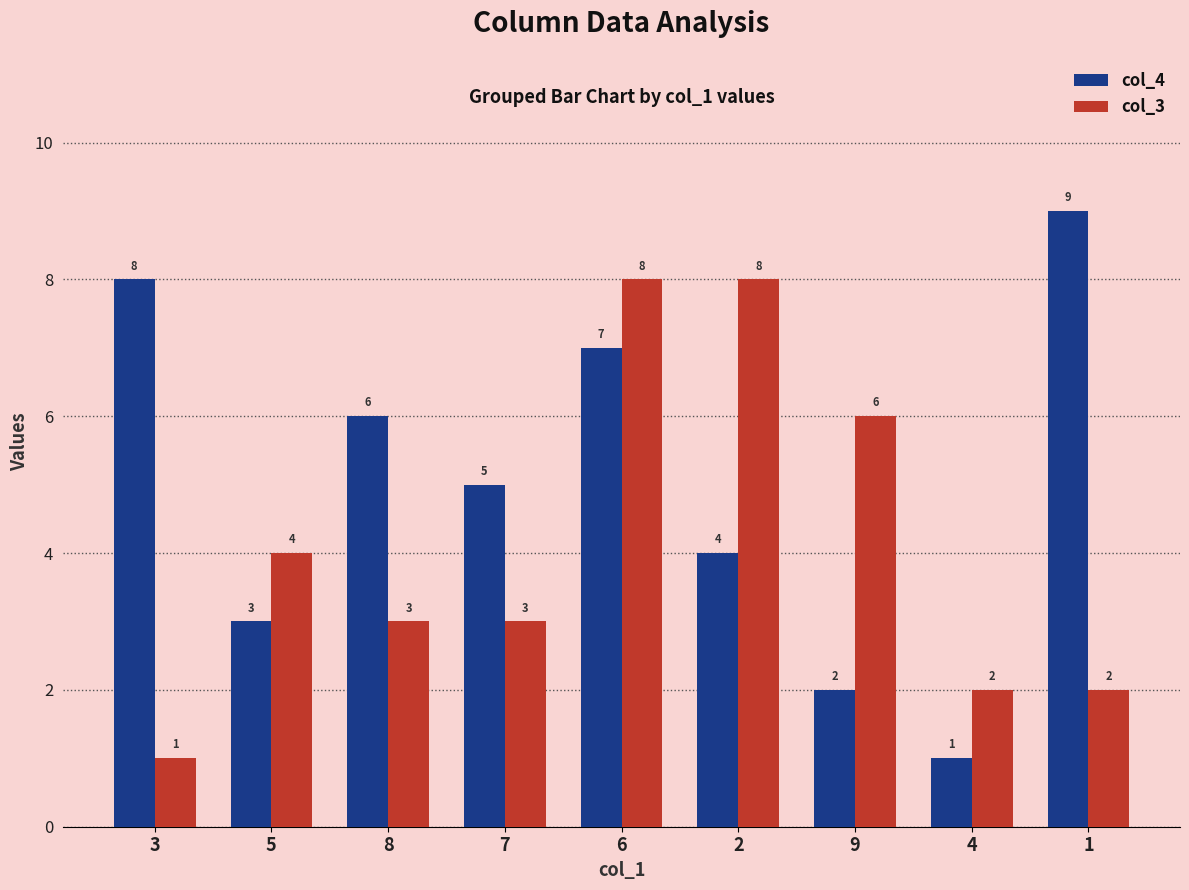

Reading left to right, list all the values displayed in this chart.

col_4: 8	3	6	5	7	4	2	1	9
col_3: 1	4	3	3	8	8	6	2	2